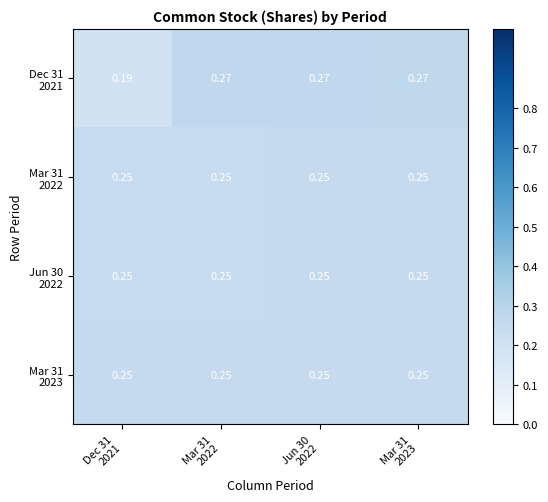

What is the smallest value displayed?

0.2